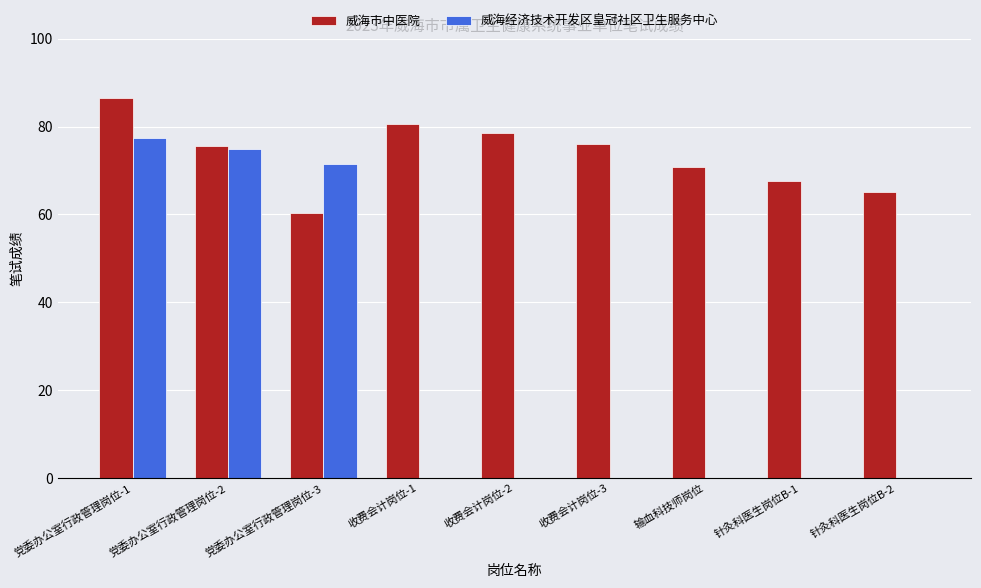

How many data points does each series have?

9